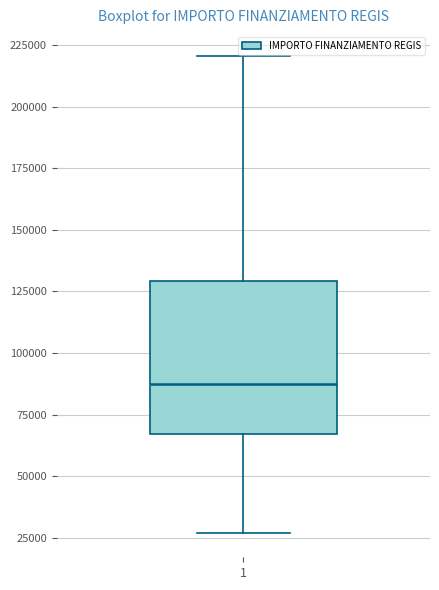

Read this box plot against the y-axis: the position of the median line, the range covered by the box, and the ends of both whiskers. The values are not printed on the chart, so give them approximately, as read against the axis.

median 85000, box 65000 to 130000, whiskers 25000 to 220000